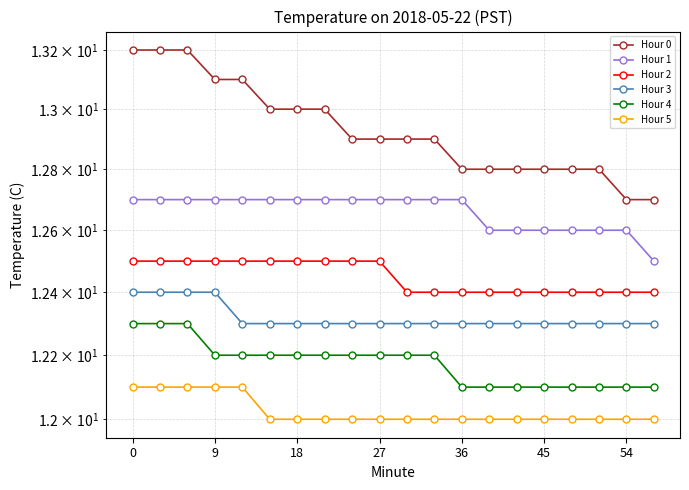

True or false: Hour 5 and Hour 2 intersect in this chart.

False